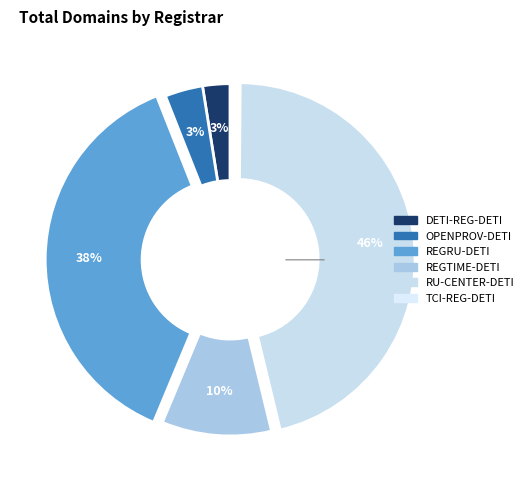

Which has a higher value, DETI-REG-DETI or REGRU-DETI?

REGRU-DETI